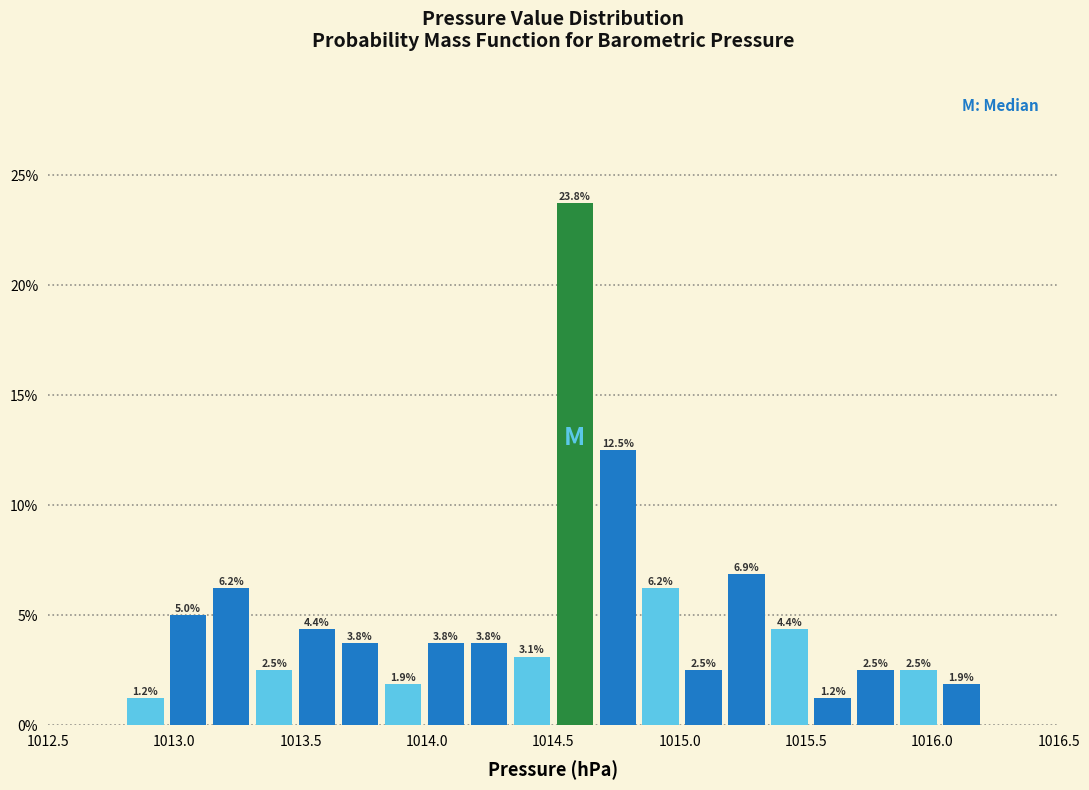

Around what value on the x-axis is the tallest bar? Give the approximate position of its centre, as read against the axis.

1014.60